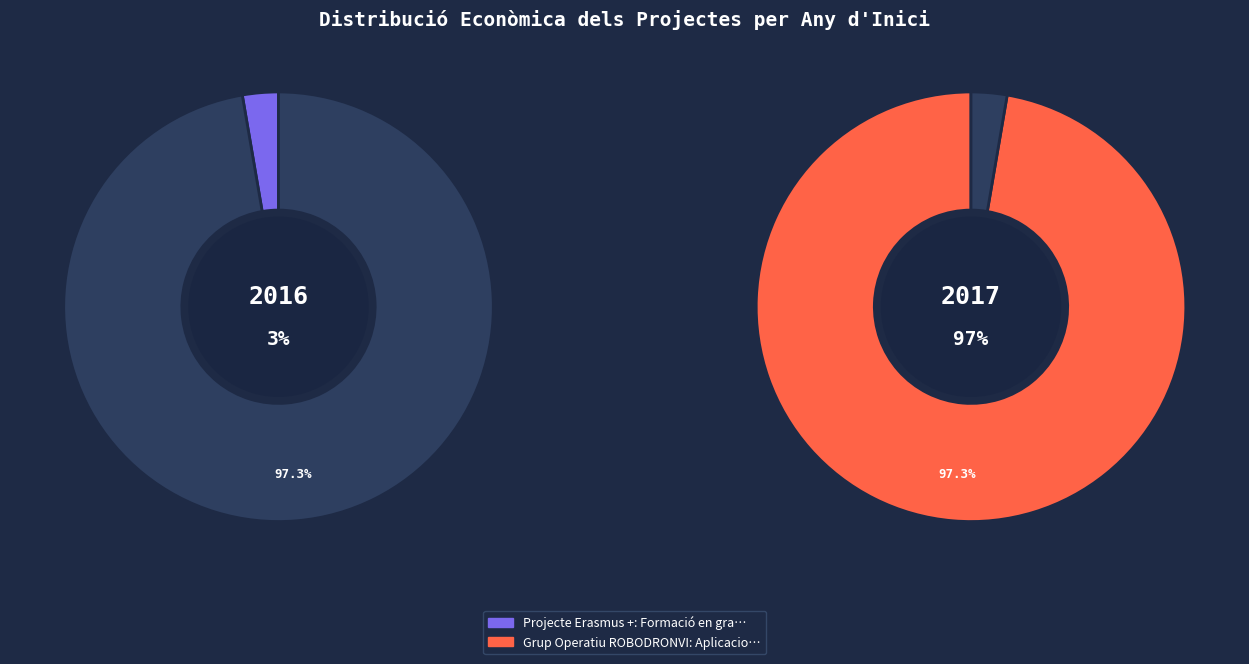

Rank the categories by value from lowest to highest.

Projecte Erasmus +: Formació en granges, Grup Operatiu ROBODRONVI: Aplicacions i